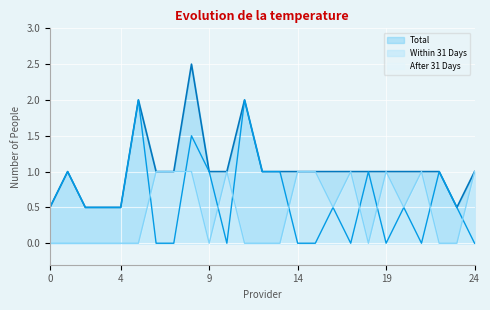

What are all the series names shown in the legend?

Total, Within 31 Days, After 31 Days